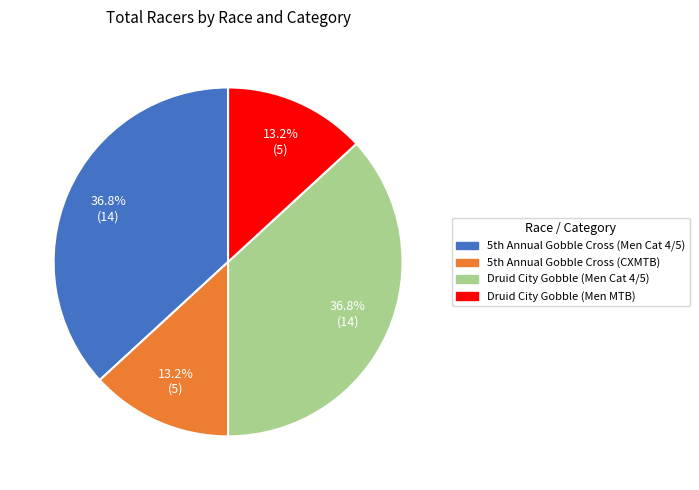

To the nearest percent, what is the difference between the largest and smallest slice percentages?

24%